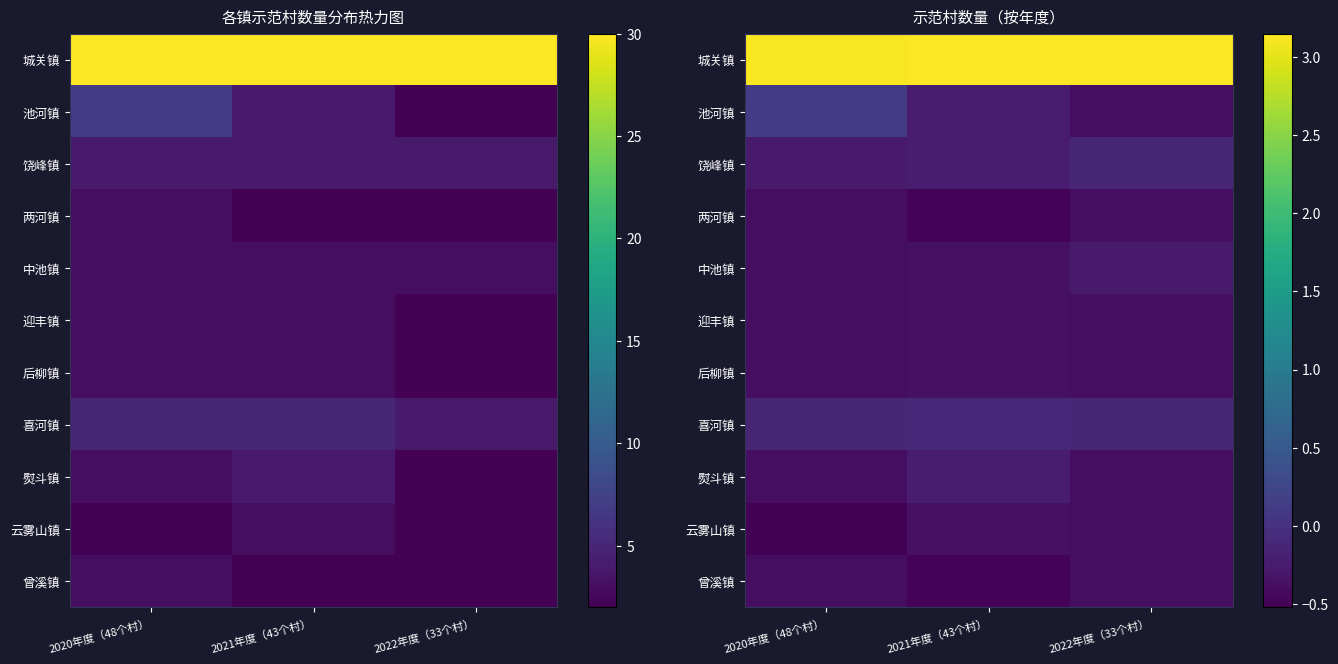

What is the spread (max minus min) of values at 2020年度（48个村）?

3.6